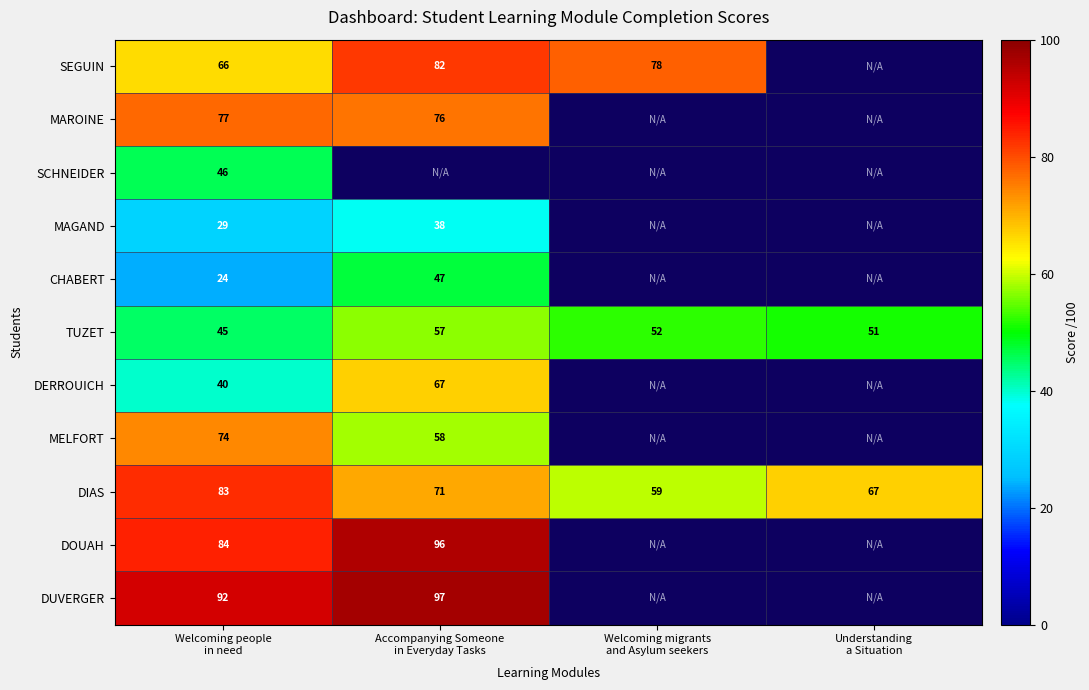

What is the difference between the second highest and second lowest values in the DIAS series?

4